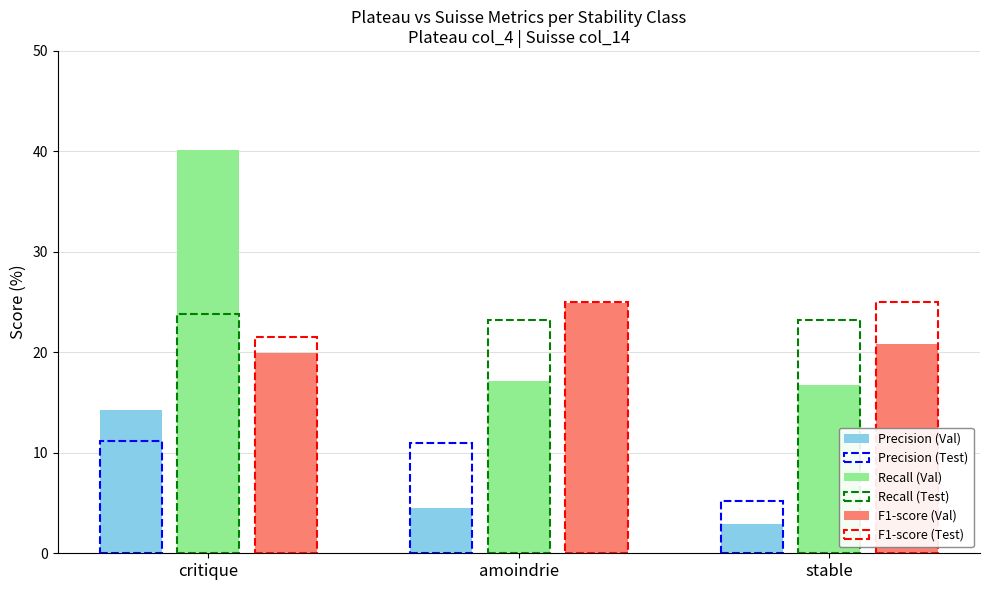

The F1-score (Test) series shows 25.0 at amoindrie. True or false?

True